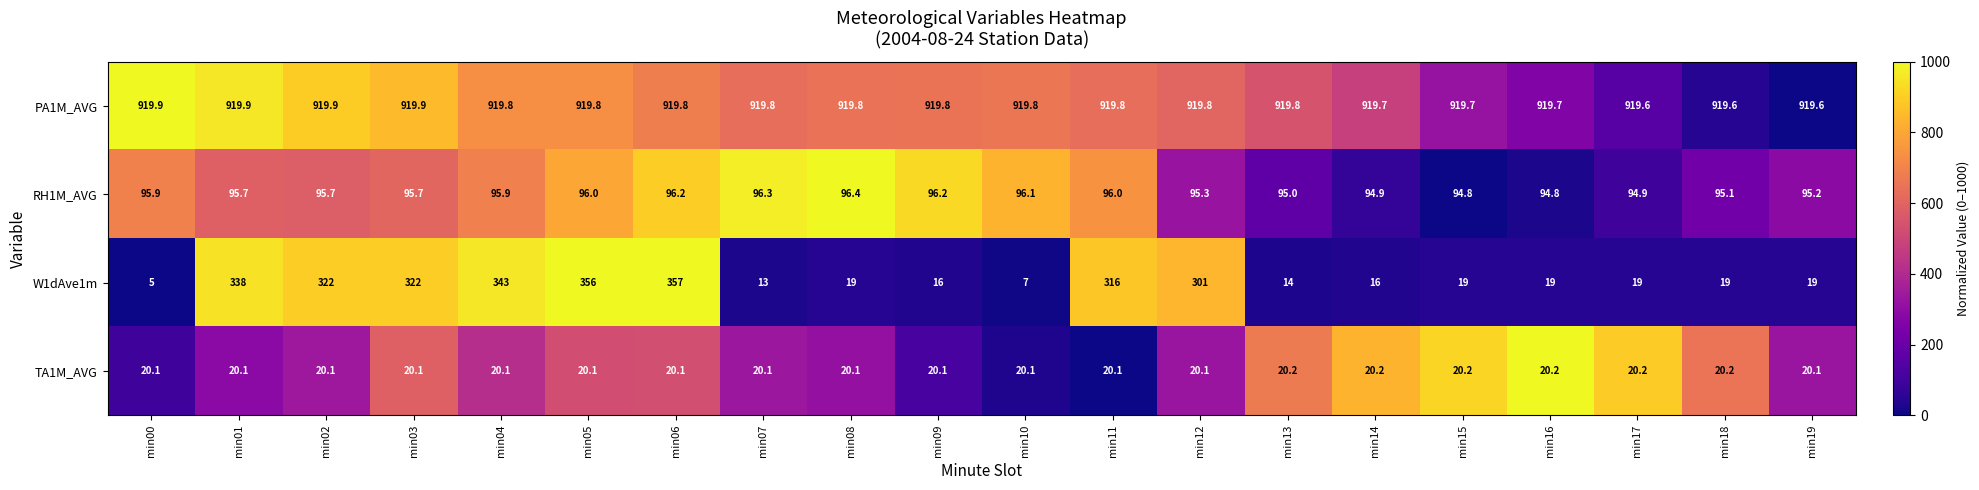

Is it true that RH1M_AVG equals 96.2 at min09?

True